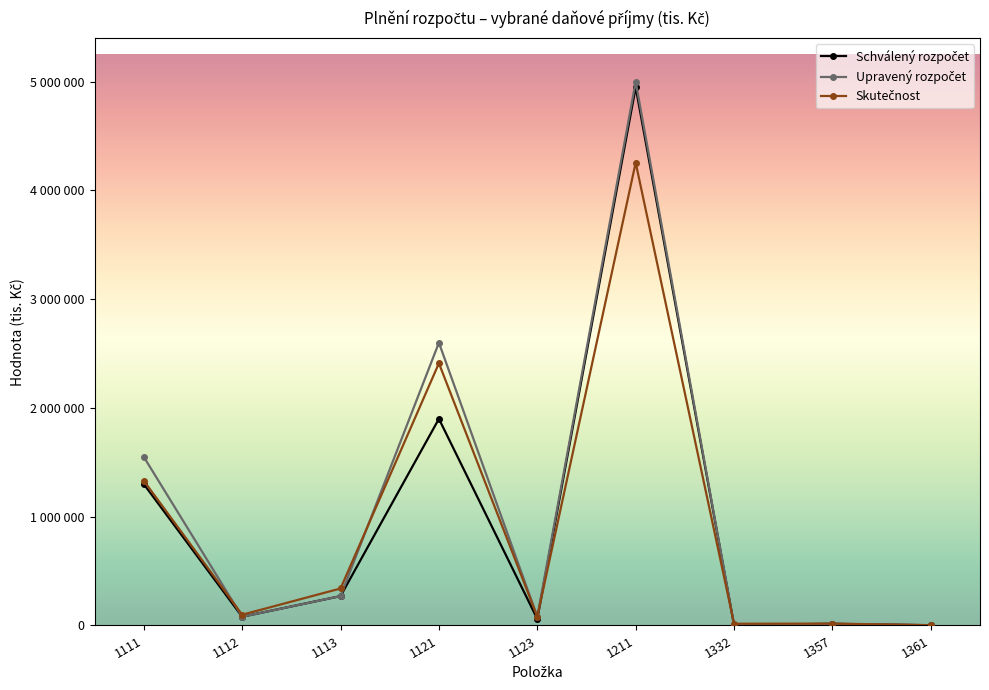

At which category does Skutečnost reach its first local valley?

1112